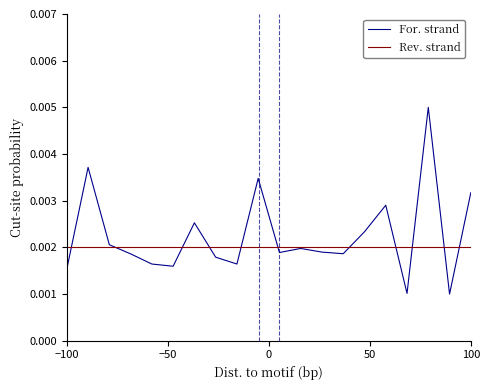

Which series has the largest range (max minus min)?

For. strand